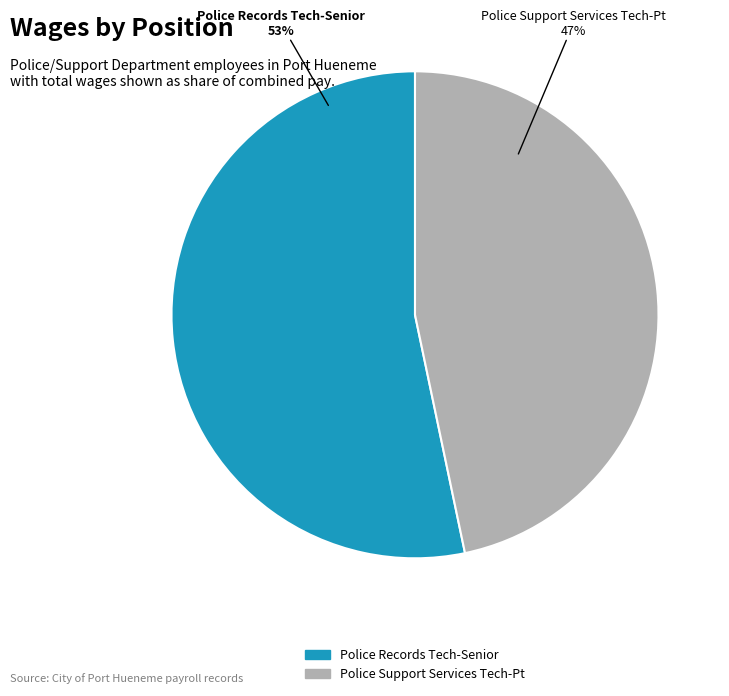

Do Police Records Tech-Senior and Police Support Services Tech-Pt together represent more than half of the pie?

Yes